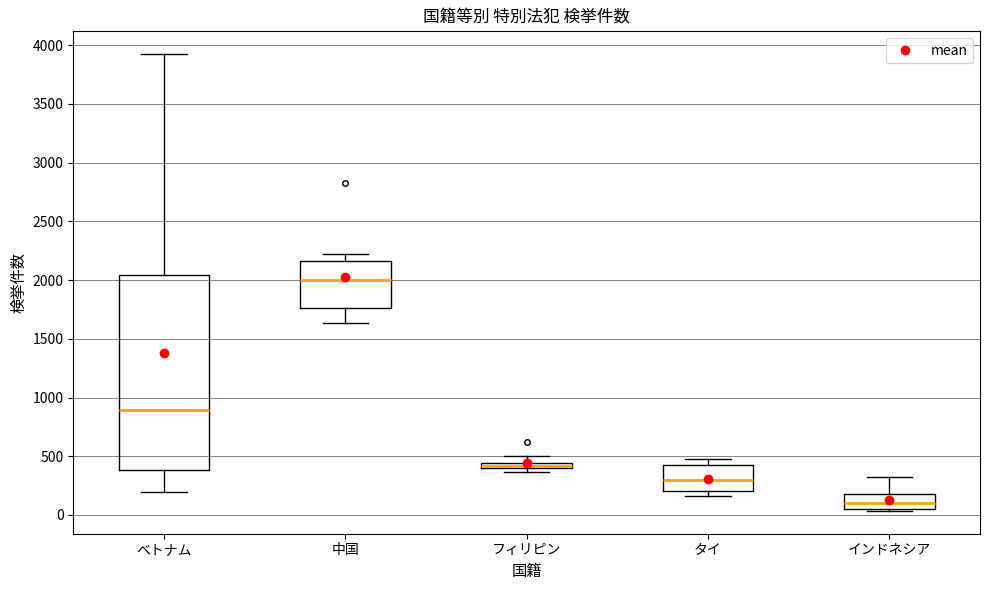

Comparing the boxes themselves (not the whiskers), which one is the tallest?

ベトナム